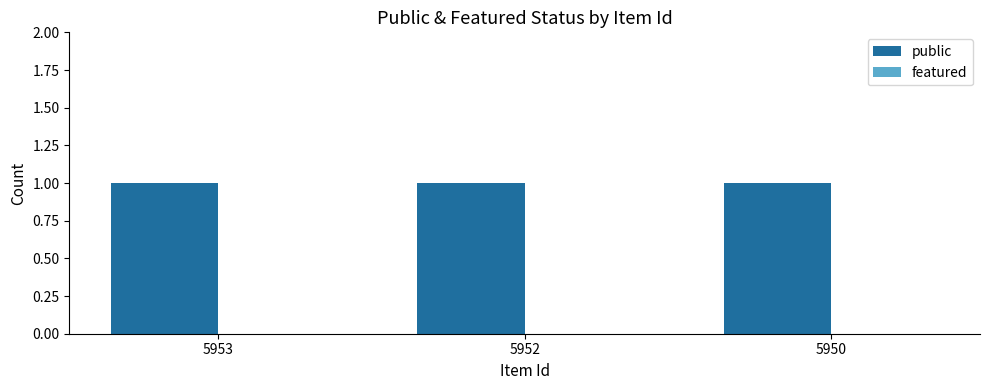

Between 5952 and 5953, which is larger?

5952